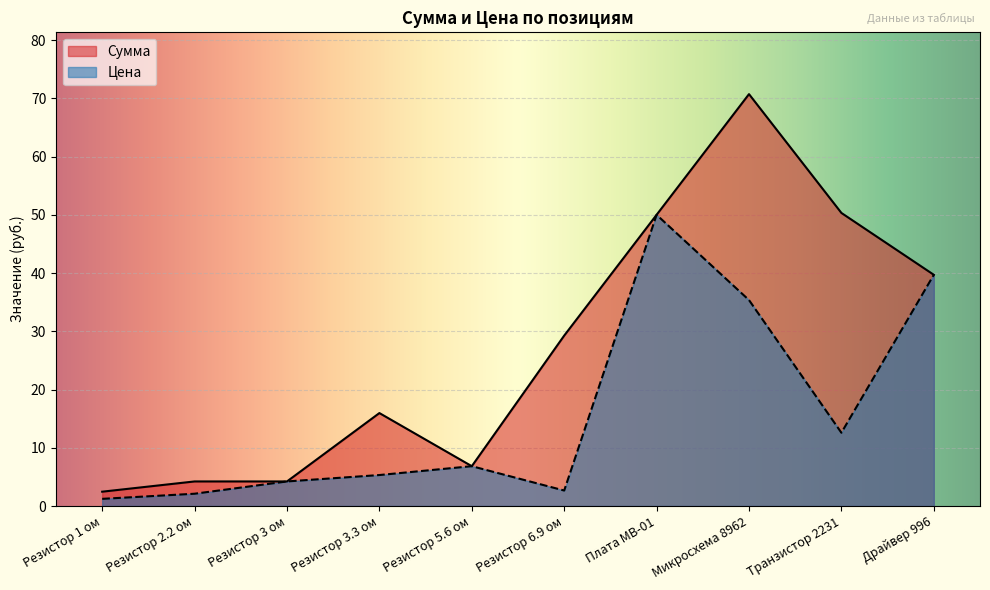

What is the difference between the second highest and minimum values in the Цена series?

38.5